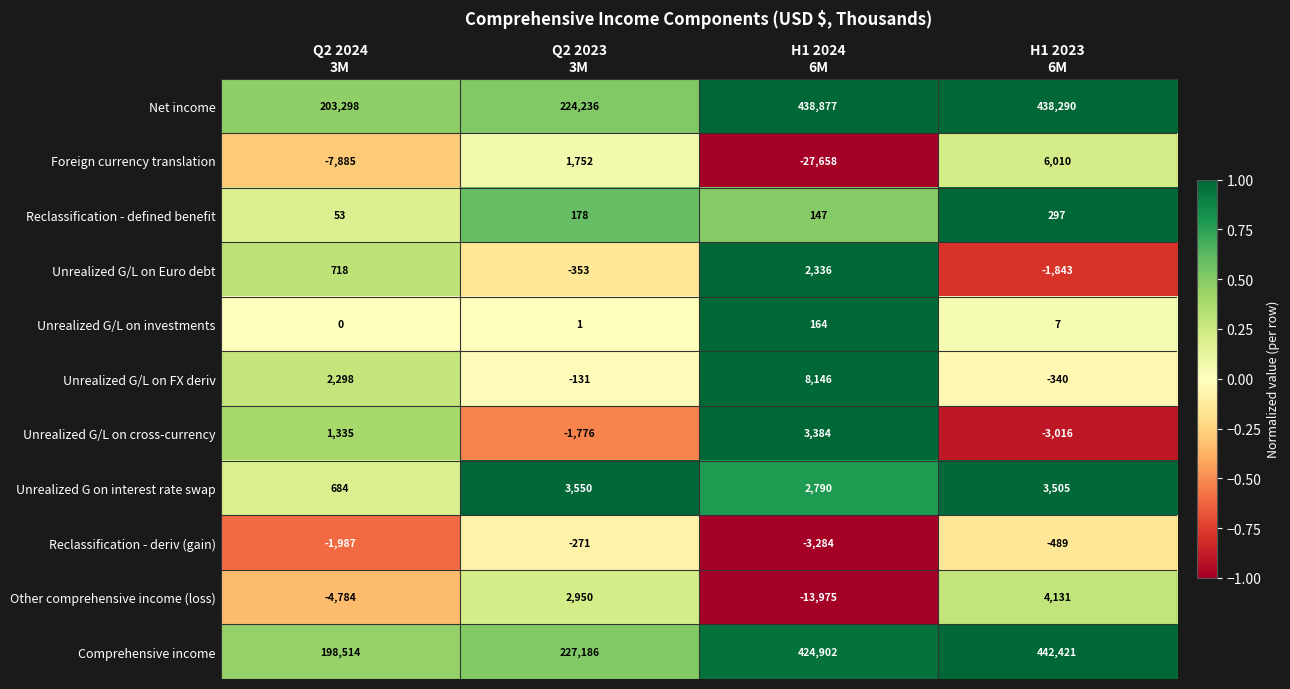

What is the difference between the highest and lowest values at Q2 2023
3M?

228962